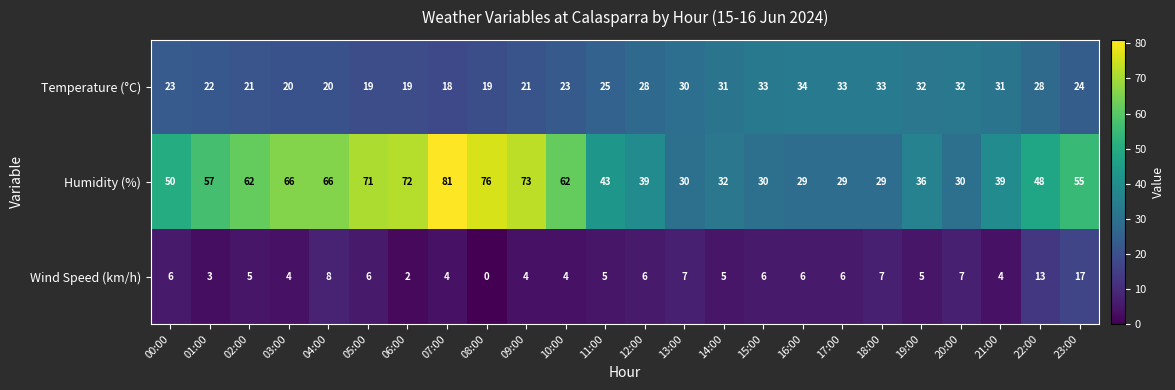

Rank the series at 18:00 from highest to lowest value.

Temperature (°C), Humidity (%), Wind Speed (km/h)